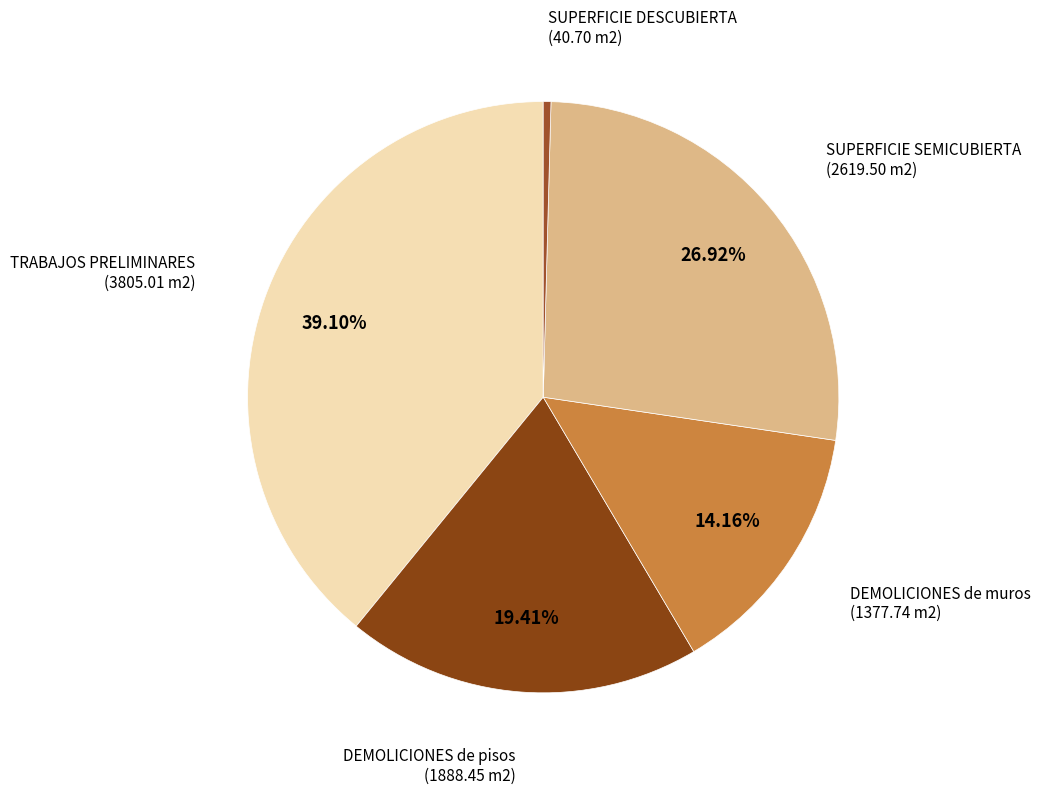

Which has a higher value, SUPERFICIE DESCUBIERTA or DEMOLICIONES de pisos?

DEMOLICIONES de pisos